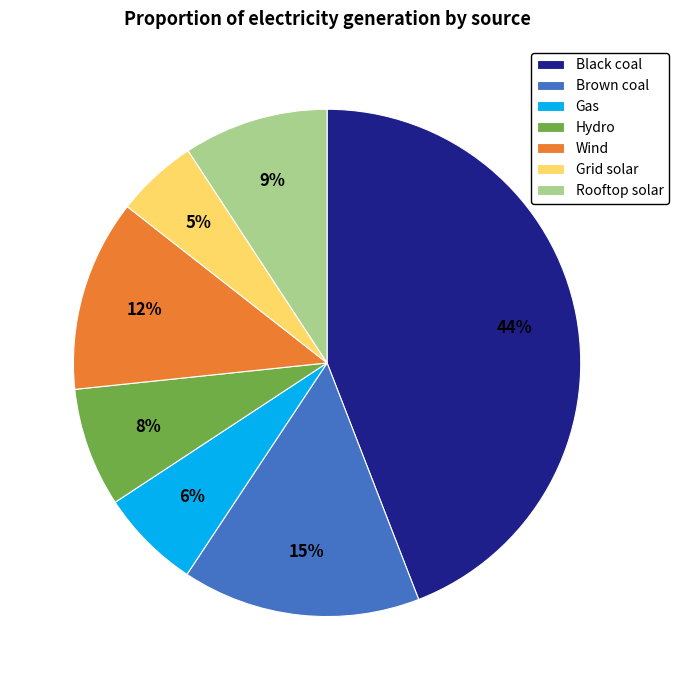

To the nearest percent, what is the average slice percentage?

14%